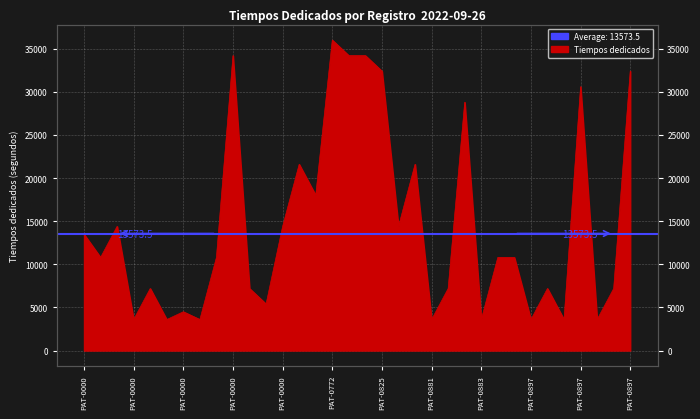

At which category does the chart reach its peak across all series?

PAT-0772